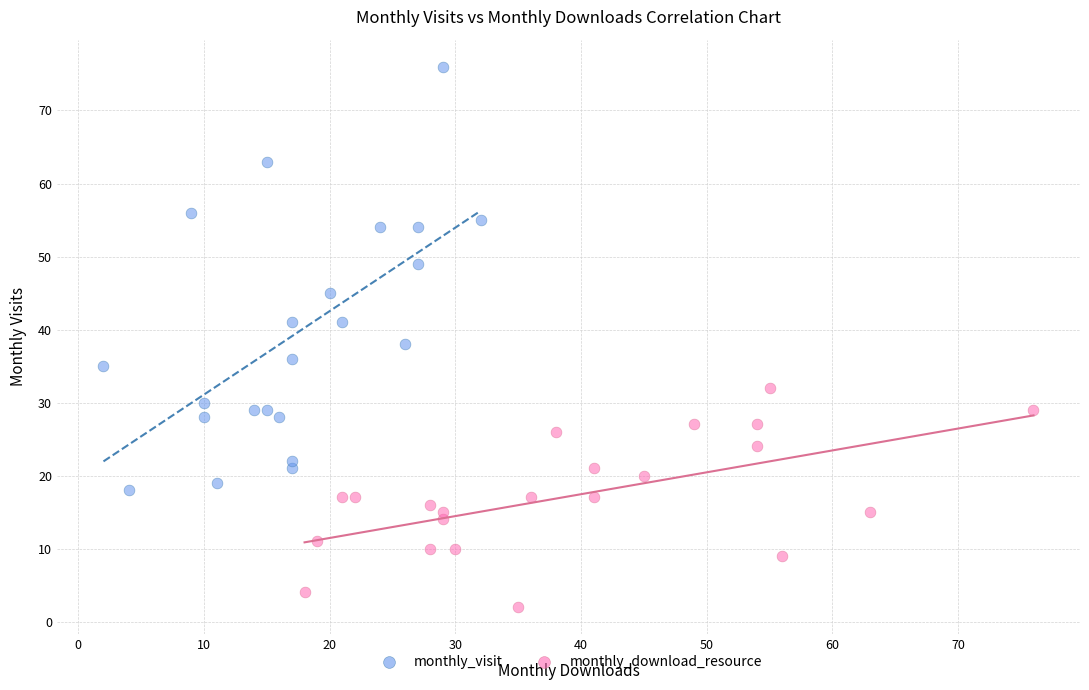

Which series contains the lowest Y value?

monthly_download_resource